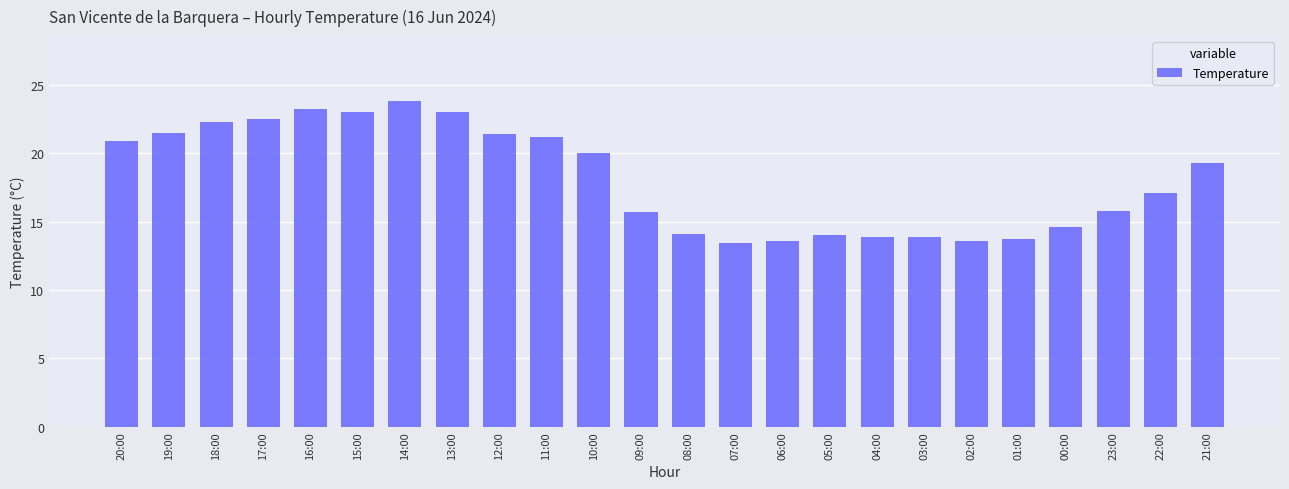

What is the sum of the values at 12:00 and 02:00?

35.0